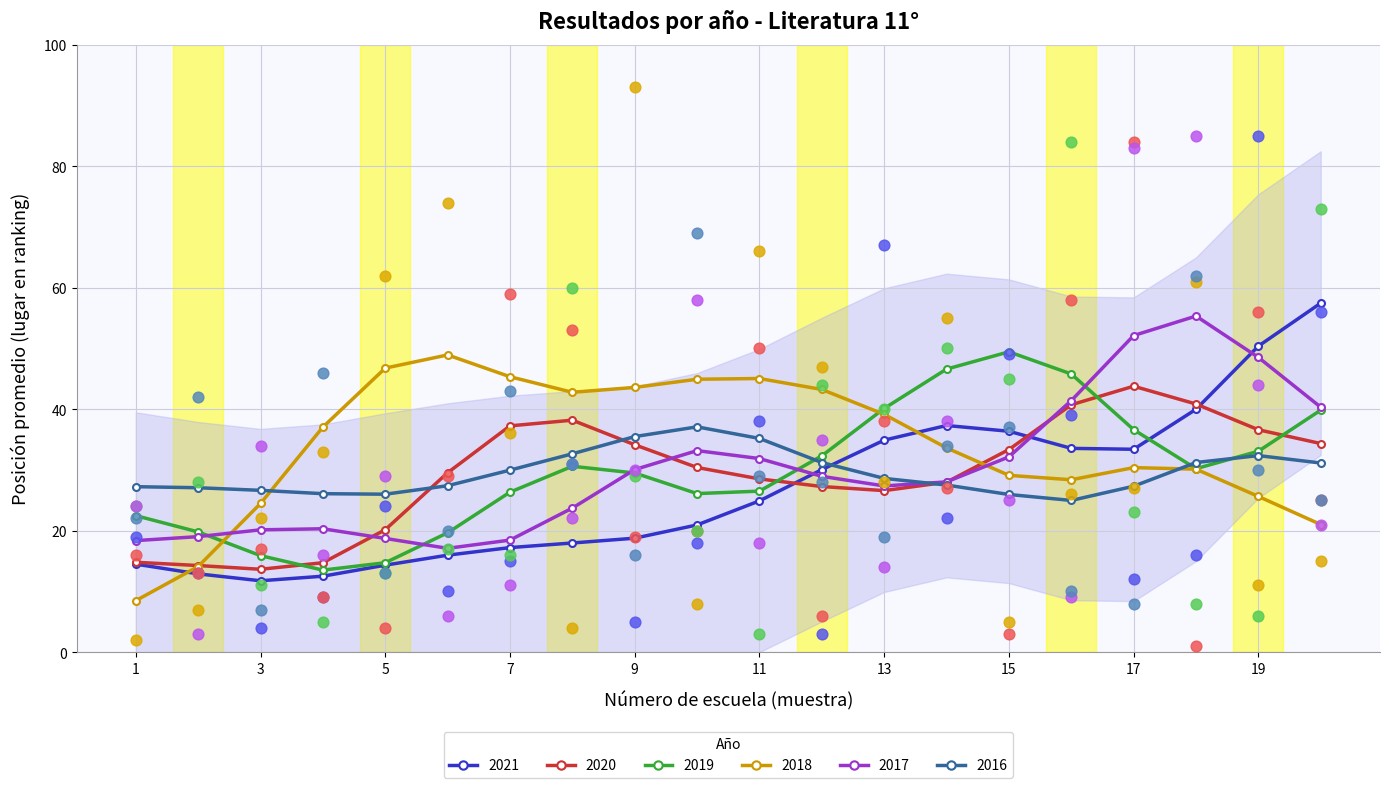

Which series has the largest total across all categories?

2018